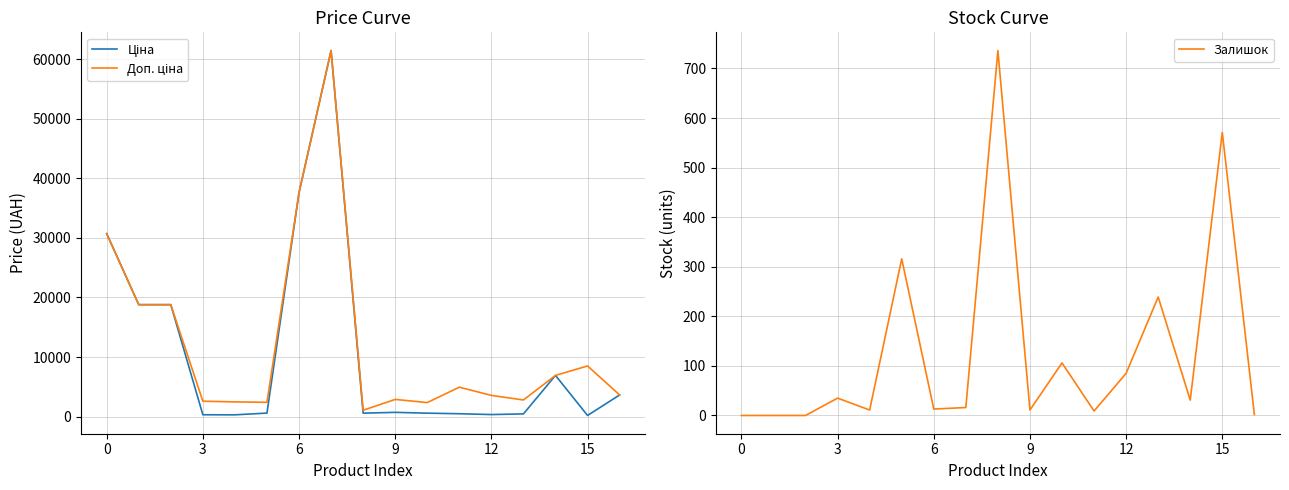

What is the maximum value for Залишок?

736